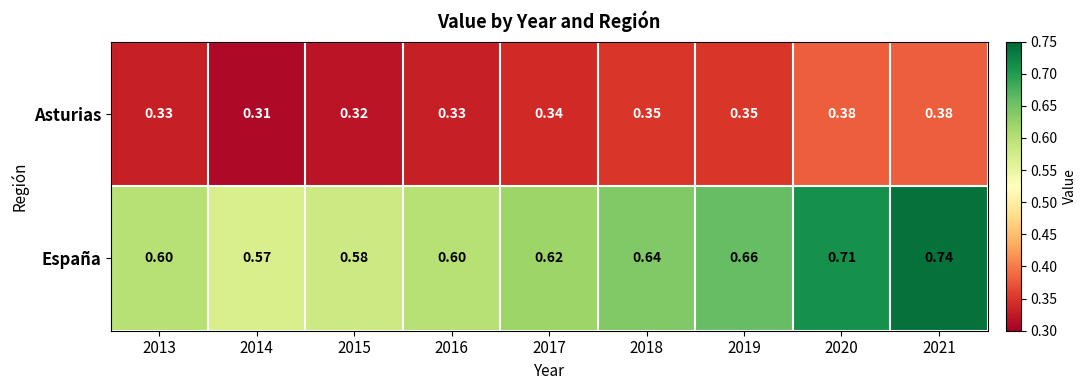

Which series has the widest spread of values?

España